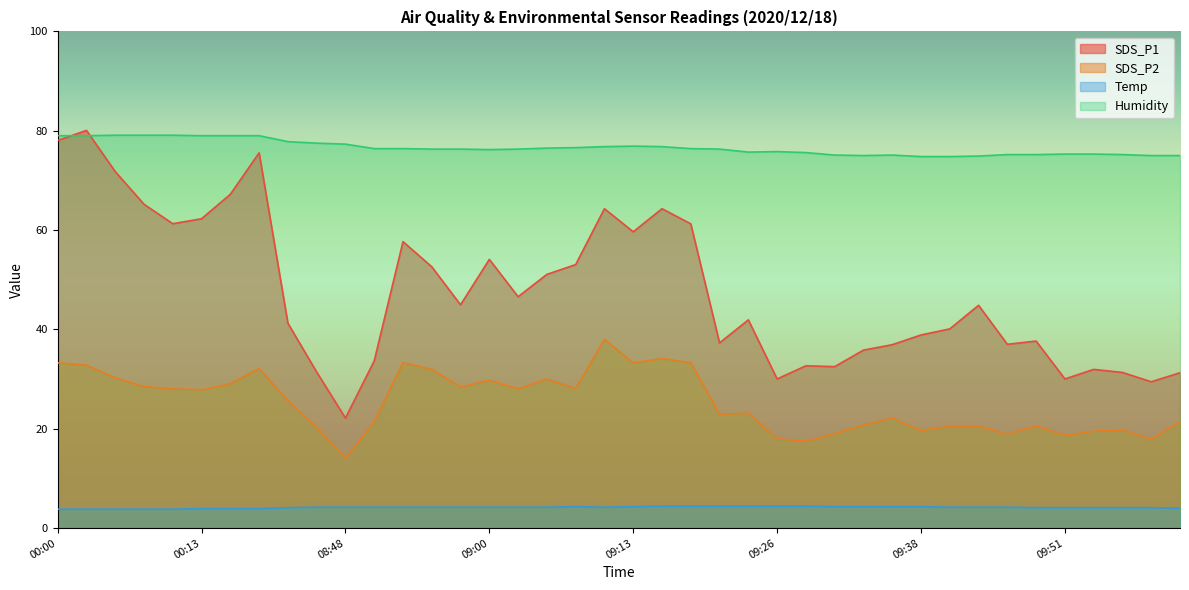

True or false: Humidity and SDS_P2 cross at least once.

False